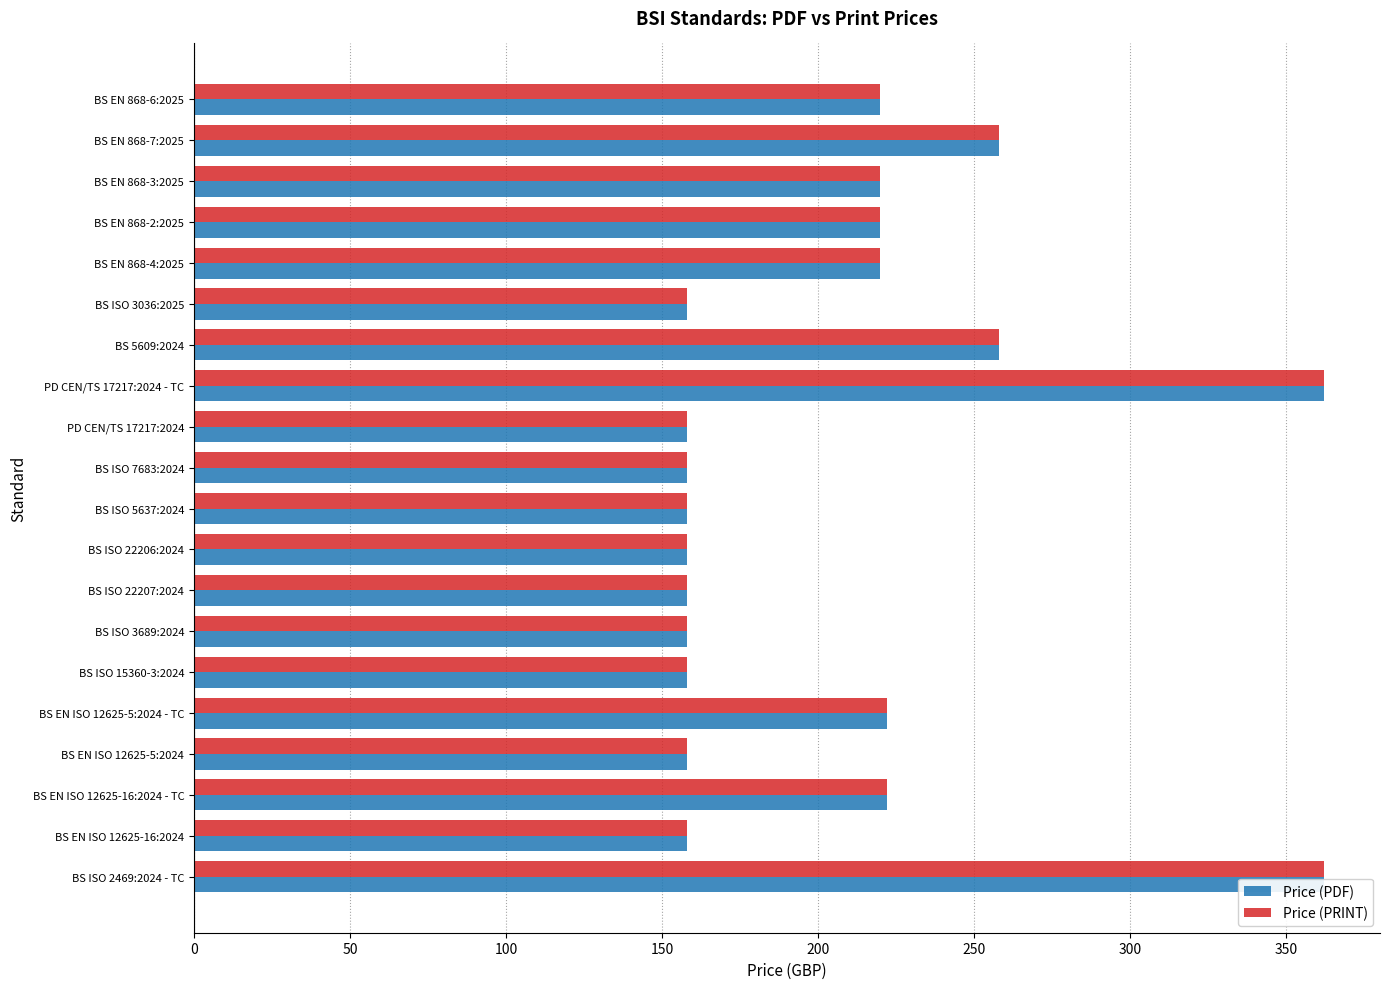

How many data points in Price (PRINT) are less than 220?

10